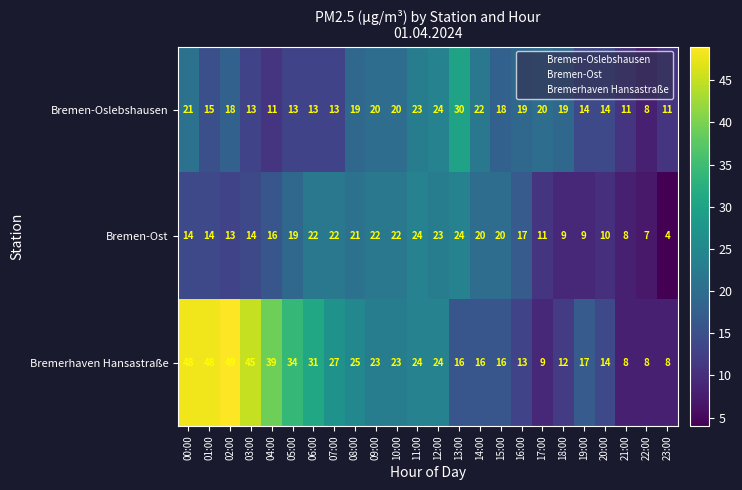

What is the minimum value shown in the chart?

4